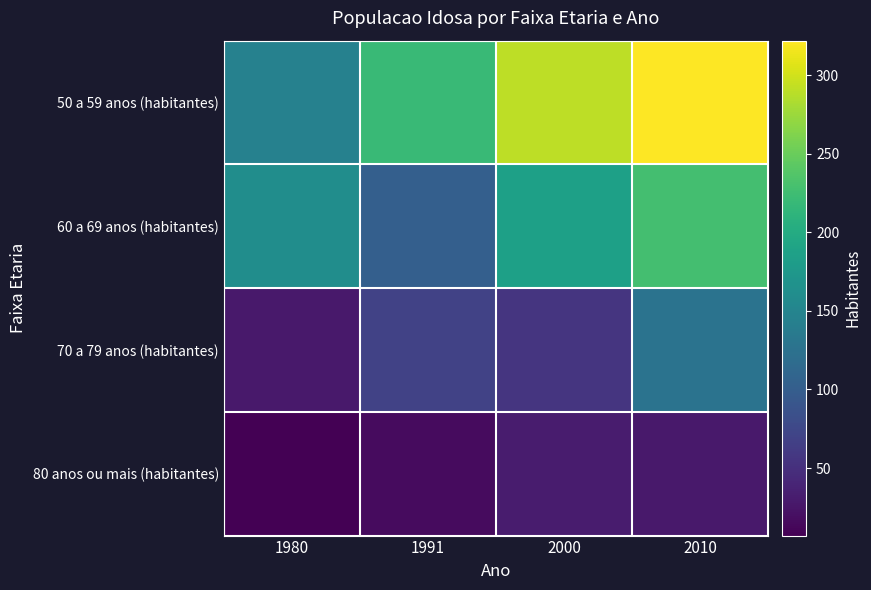

Reading left to right, transcribe all the data shown in this chart.

50 a 59 anos (habitantes): 1980=146	1991=220	2000=291	2010=322
60 a 69 anos (habitantes): 1980=162	1991=102	2000=186	2010=228
70 a 79 anos (habitantes): 1980=28	1991=69	2000=56	2010=127
80 anos ou mais (habitantes): 1980=7	1991=16	2000=31	2010=29